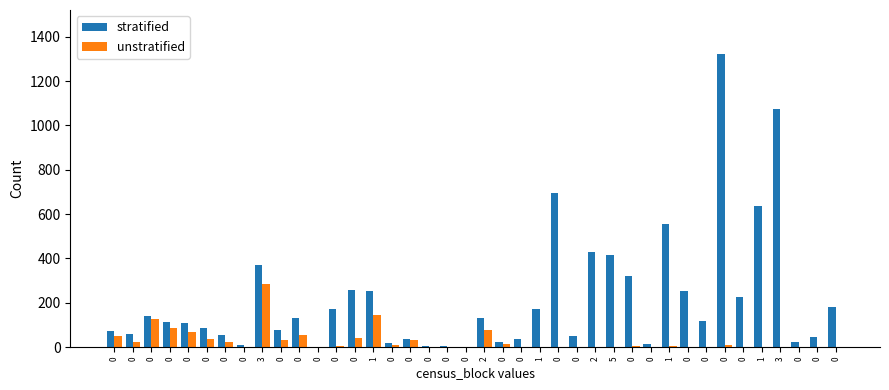

Count the number of categories in the chart.

40